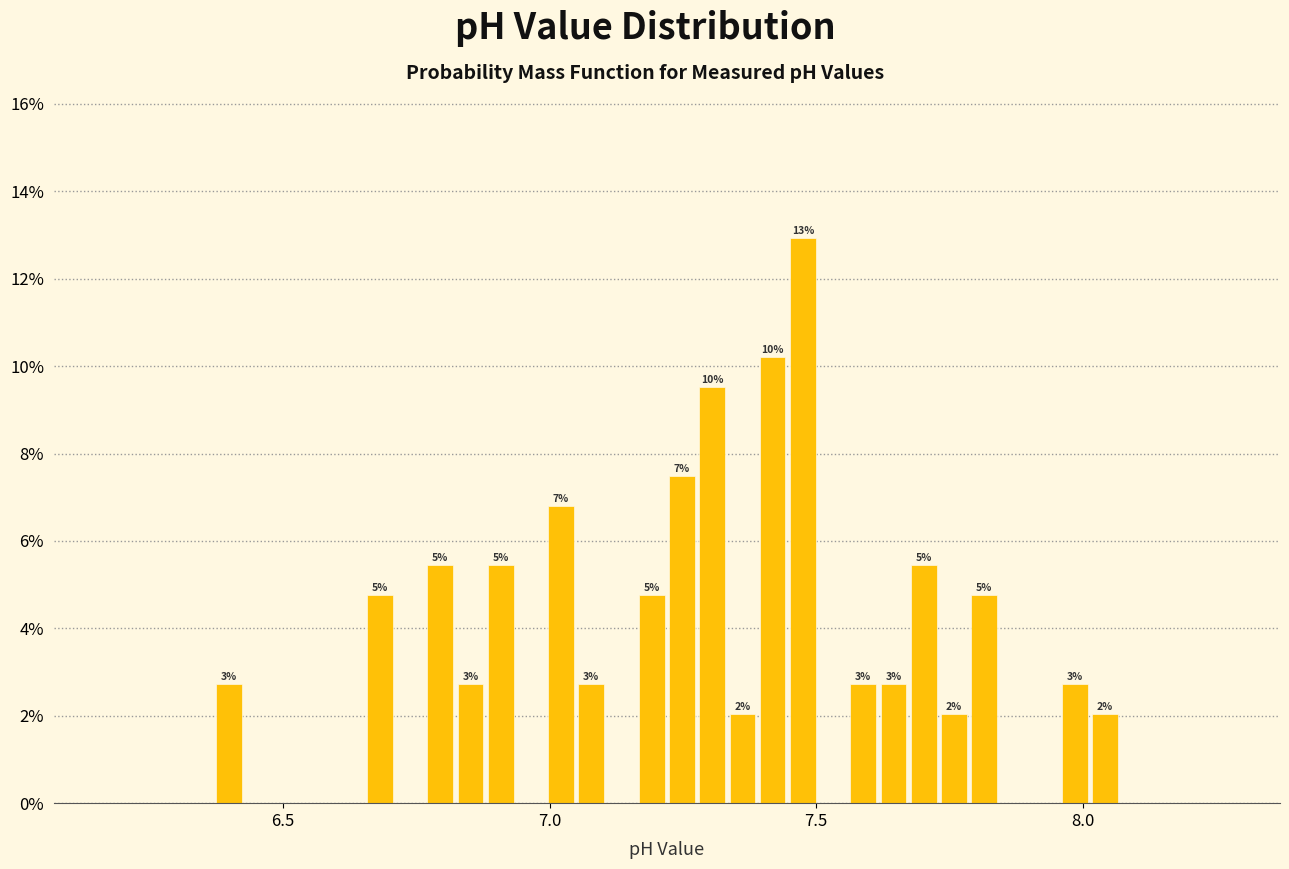

Read against the x-axis, roughly where is the centre of the tallest bar?

7.50